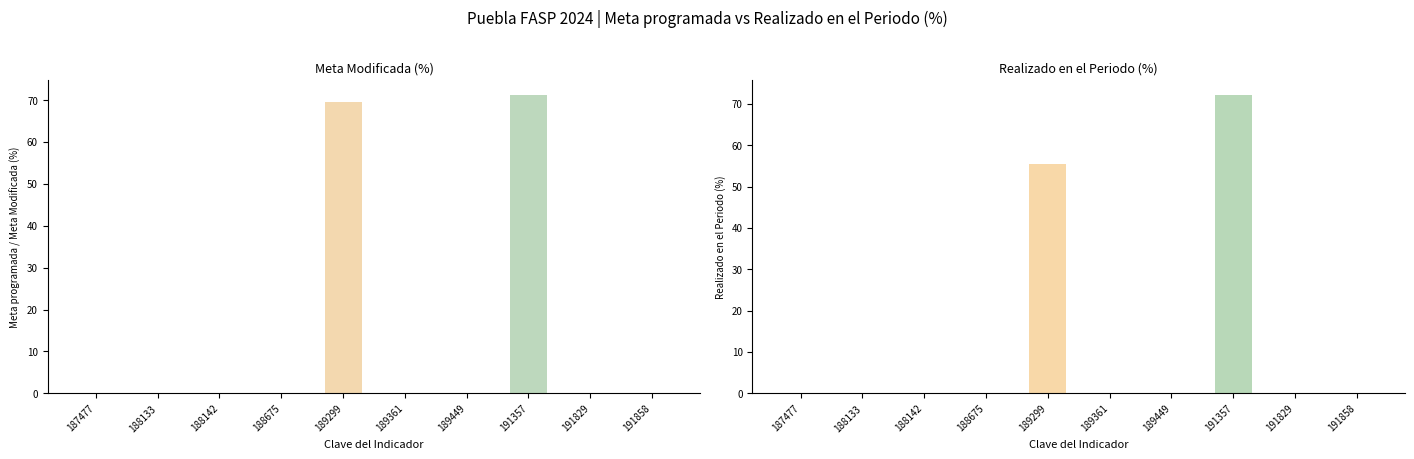

Reading right to left, extract all data points from this chart.

Meta programada: 191858=0.0	191829=0.0	191357=71.2	189449=0.0	189361=0.0	189299=69.6	188675=0.0	188142=0.0	188133=0.0	187477=0.0
Meta Modificada: 191858=0.0	191829=0.0	191357=71.2	189449=0.0	189361=0.0	189299=69.6	188675=0.0	188142=0.0	188133=0.0	187477=0.0
Realizado en el Periodo: 191858=0.0	191829=0.0	191357=72.1	189449=0.0	189361=0.0	189299=55.5	188675=0.0	188142=0.0	188133=0.0	187477=0.0